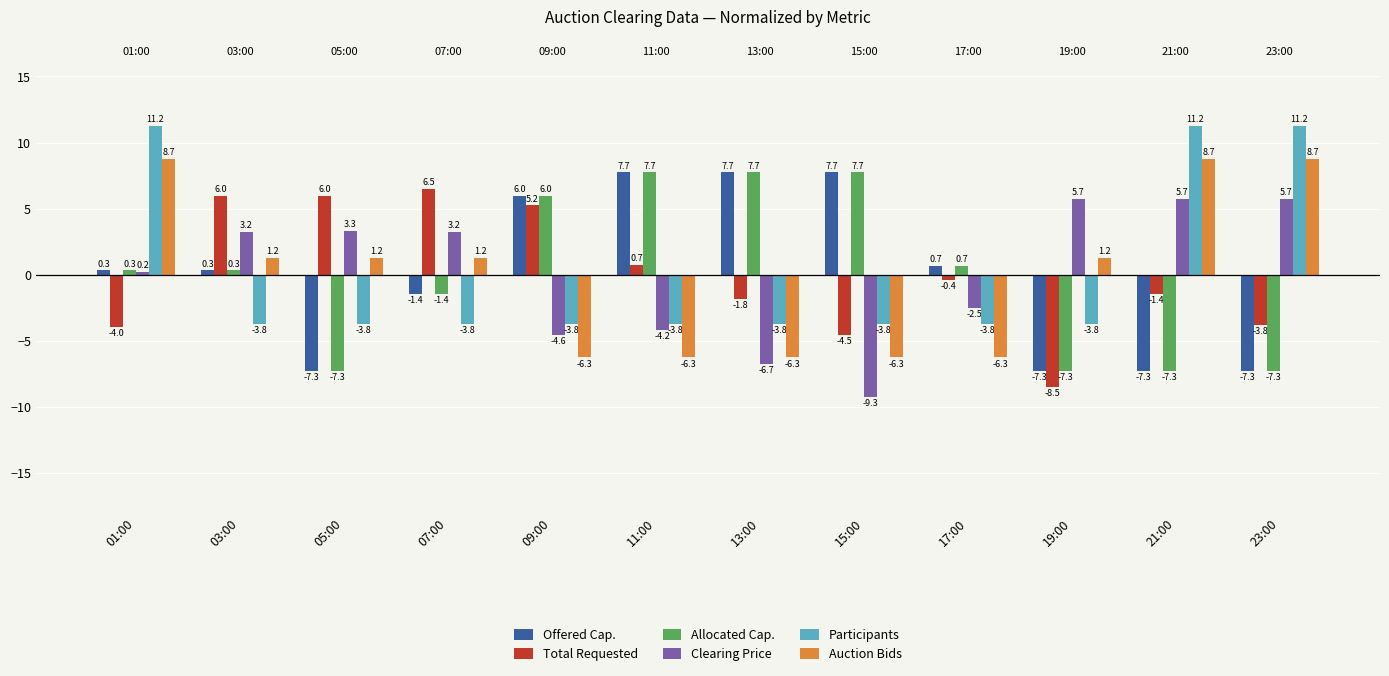

What is the difference between the highest and lowest values at 01:00?

15.2